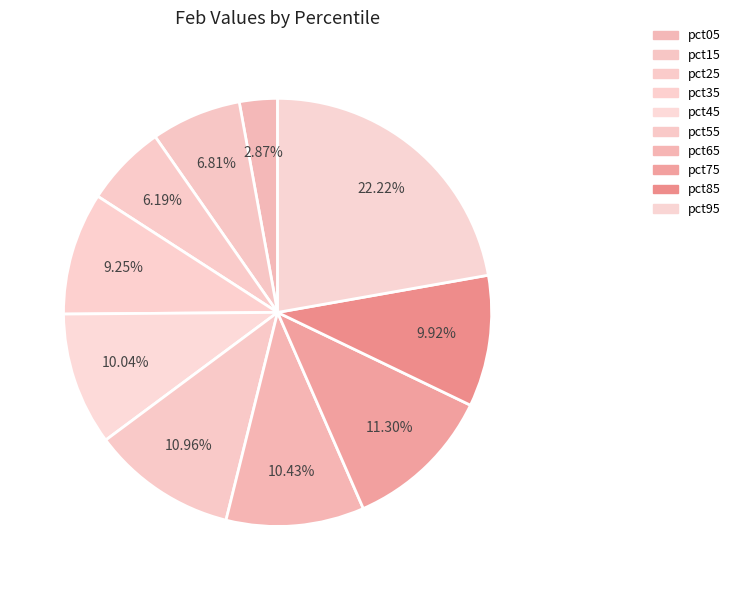

What percentage is the pct55 slice, to the nearest percent?

11%